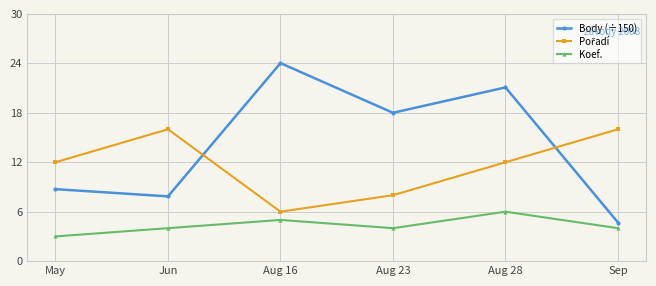

Where is Body (÷150) nearest to the value 14?

Aug 23